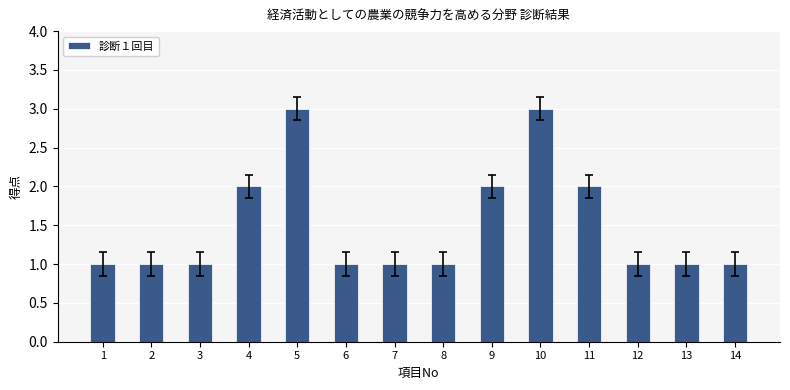

What is the minimum value shown in the chart?

1